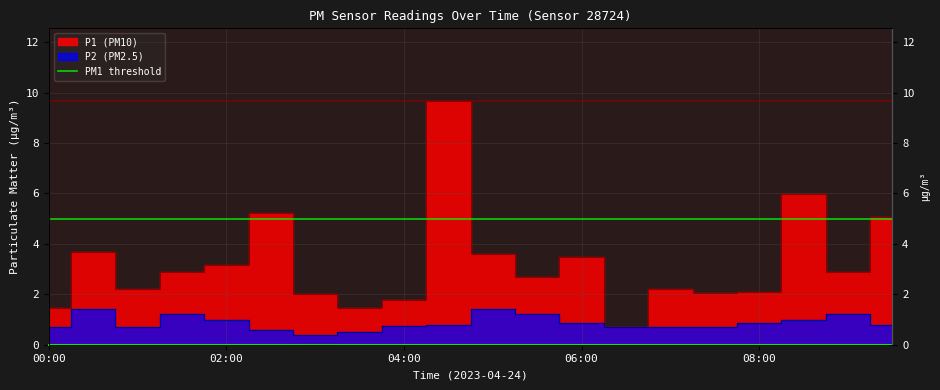

Does the chart display data point markers on the line(s)?

No